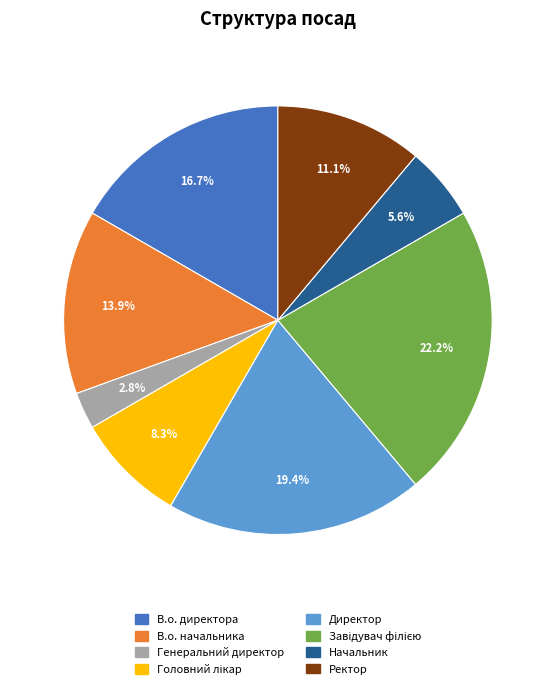

Which has a higher value, В.о. директора or Начальник?

В.о. директора